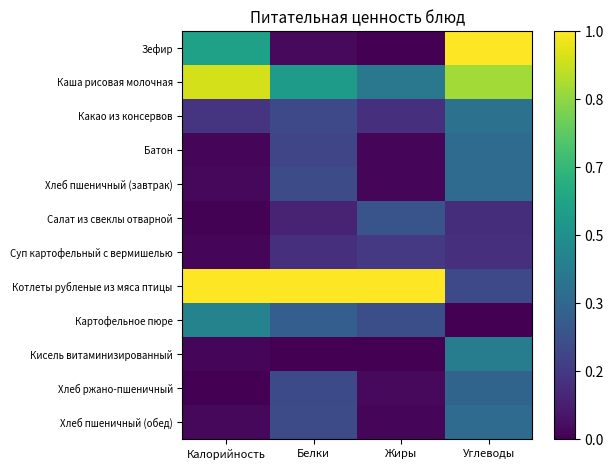

At how many categories does at least one series exceed 0?

4